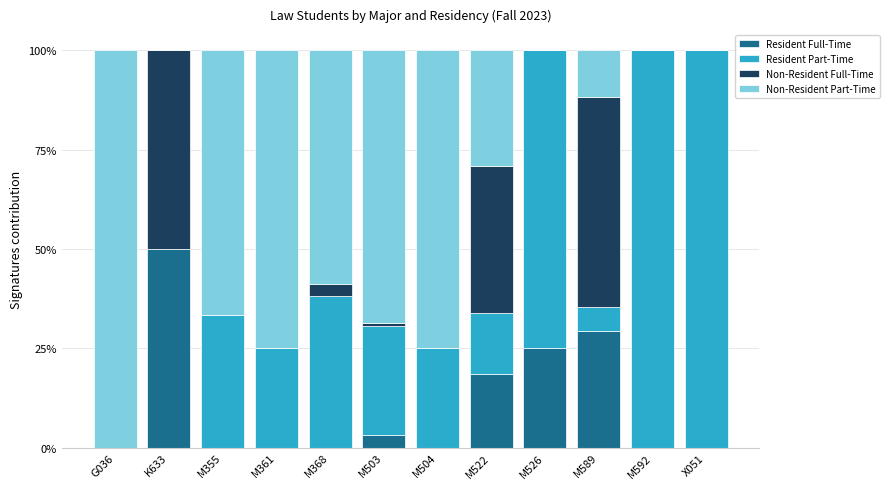

What is the maximum value for Resident Full-Time?

50.0